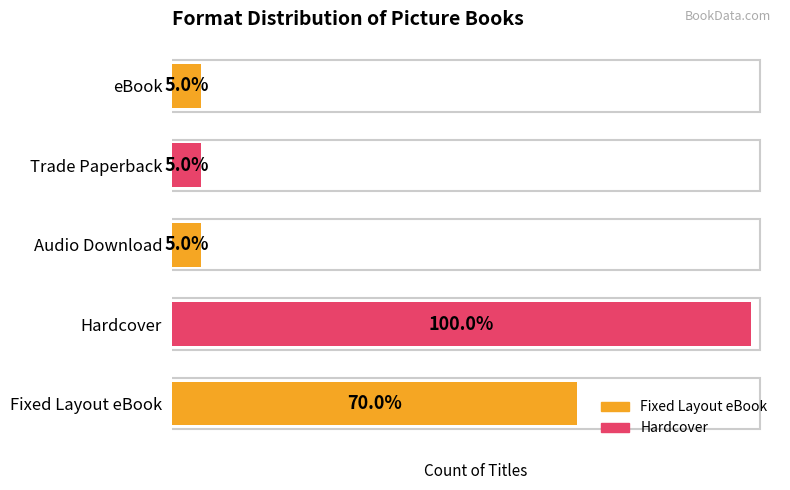

Rank the categories by value from highest to lowest.

Hardcover, Fixed Layout eBook, Audio Download, Trade Paperback, eBook